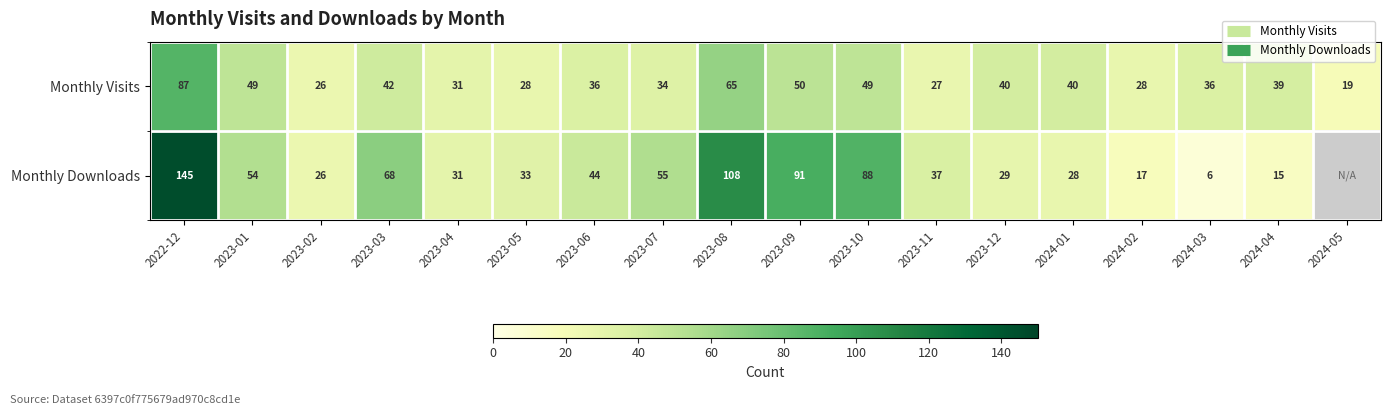

Which series changed the most between 2024-01 and 2024-02?

Monthly Visits